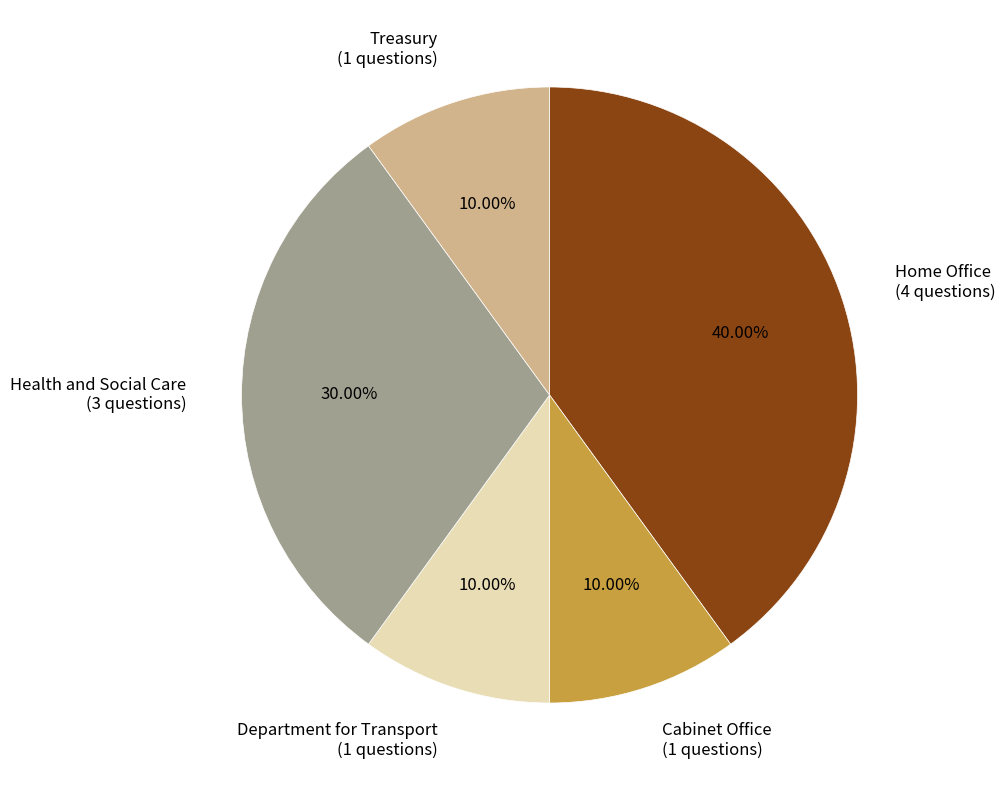

True or false: Department for Transport accounts for 10% of the total.

True